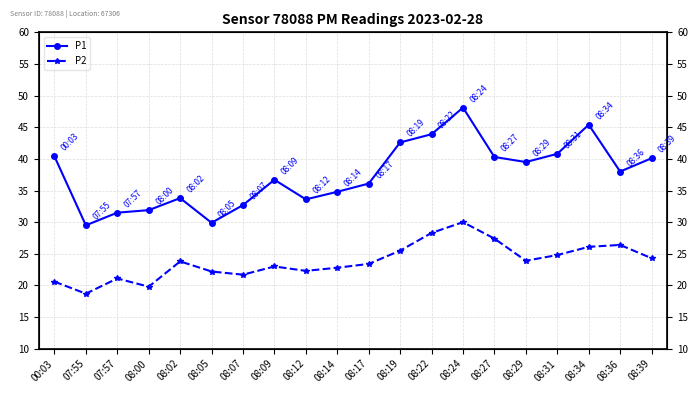

Between 08:29 and 00:03, which is larger?

00:03